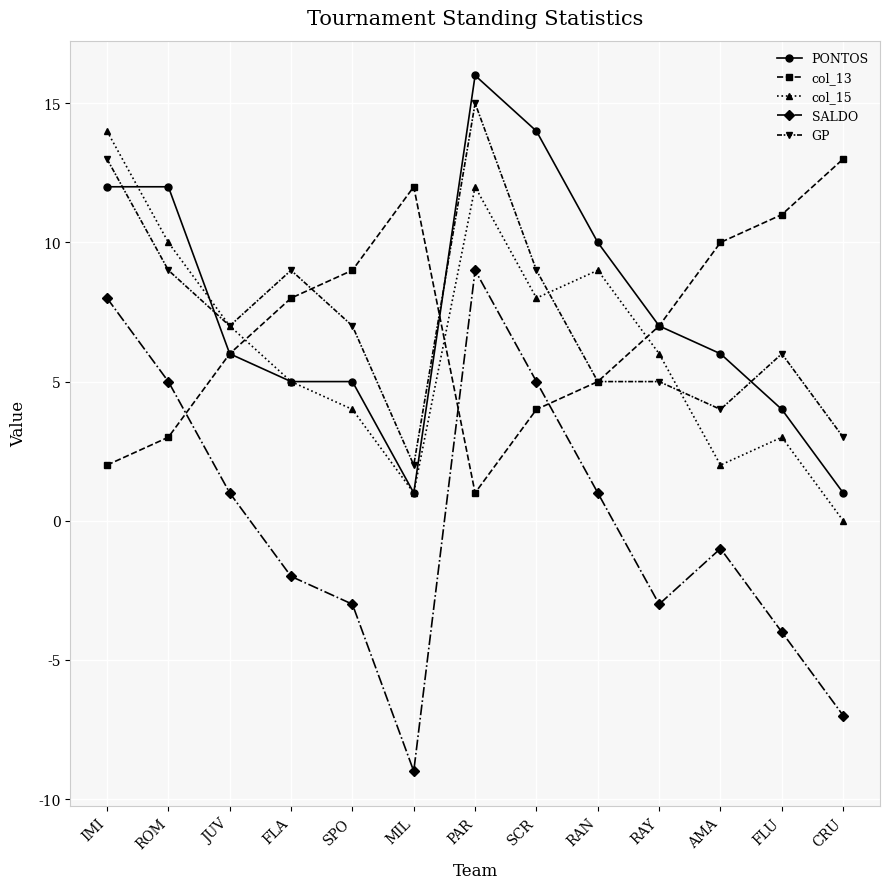

What is the total value across all series at SCR?

40